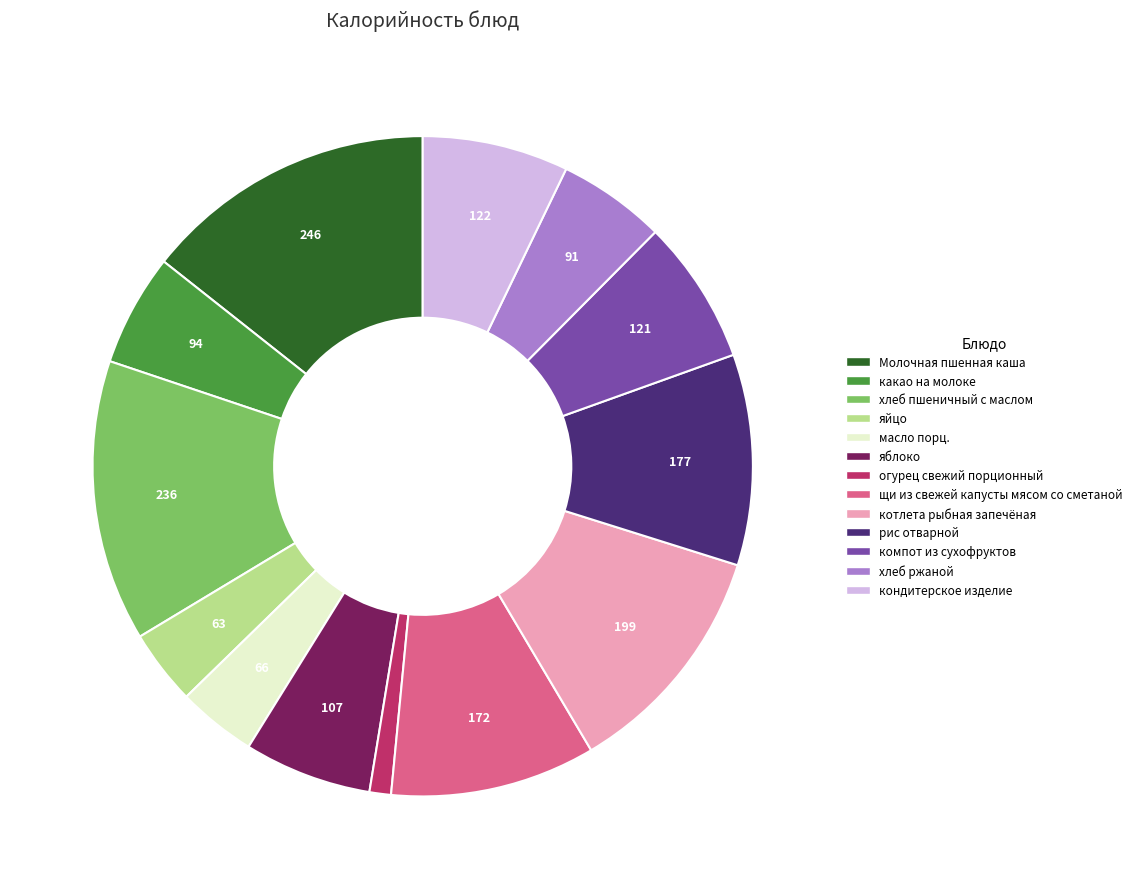

True or false: какао на молоке accounts for 16% of the total.

False